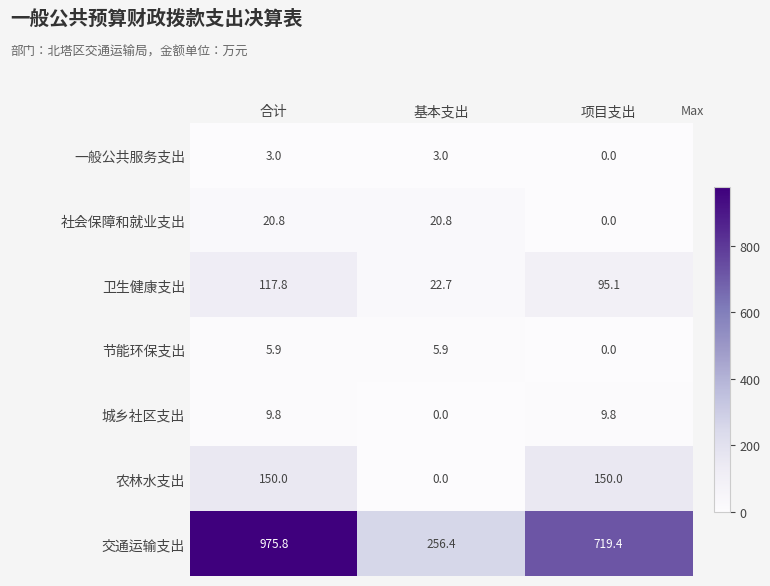

Rank the series at 合计 from lowest to highest value.

一般公共服务支出, 节能环保支出, 城乡社区支出, 社会保障和就业支出, 卫生健康支出, 农林水支出, 交通运输支出